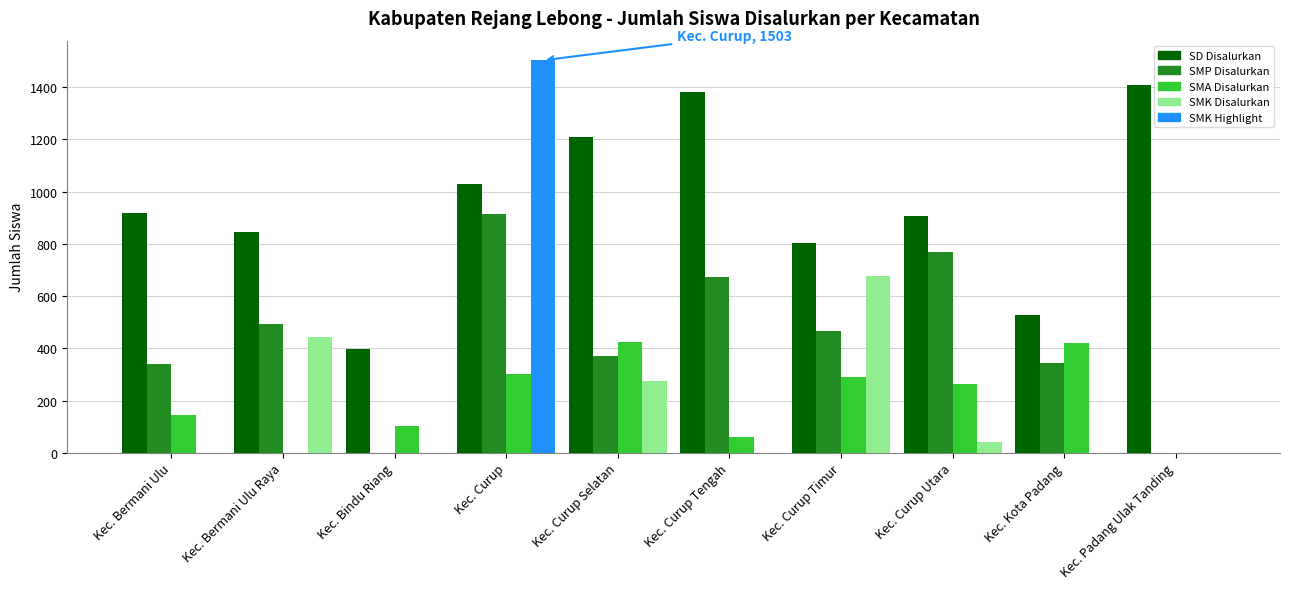

True or false: SMA Disalurkan has a value of 125 at Kec. Curup Utara.

False